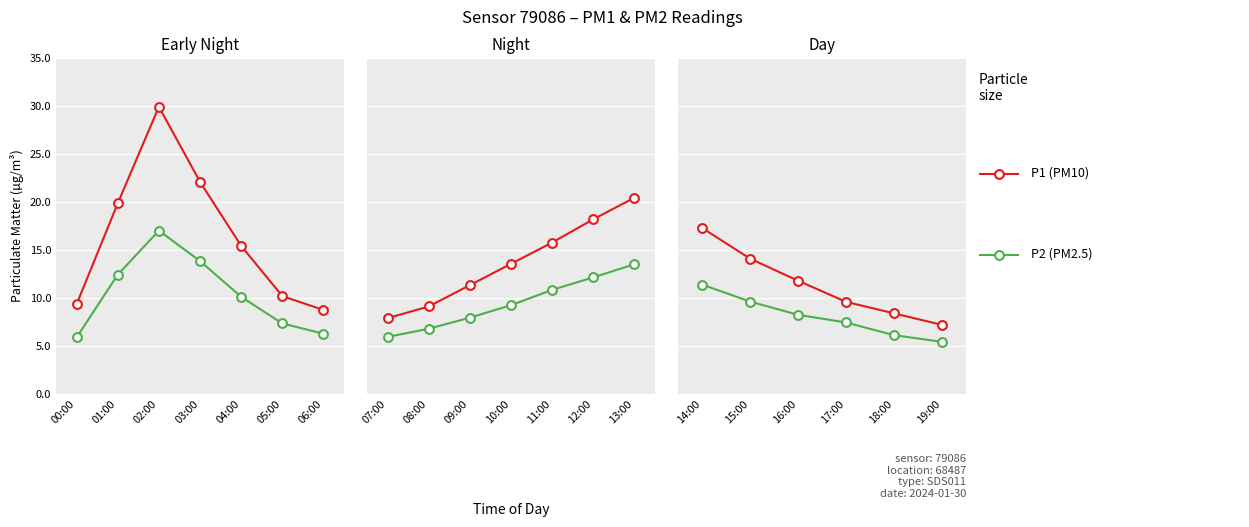

What are all the series names shown in the legend?

P1 (PM10), P2 (PM2.5)